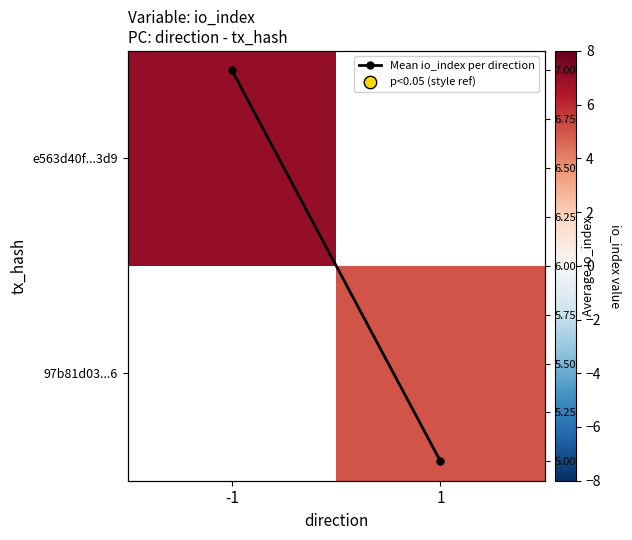

What is the maximum value shown in the chart?

7.0